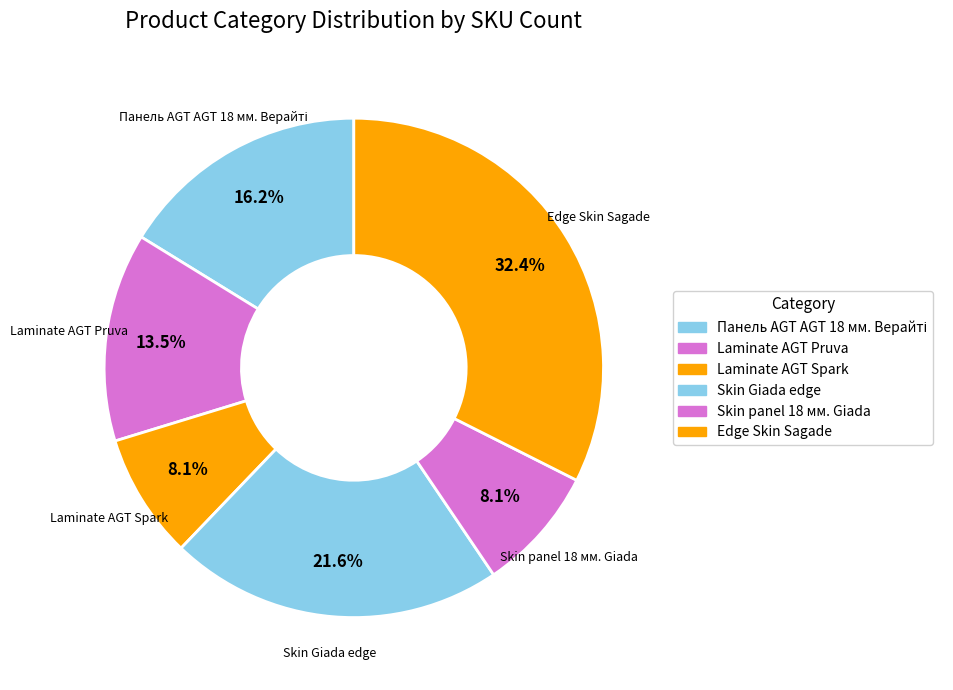

How many slices are in this pie chart?

6